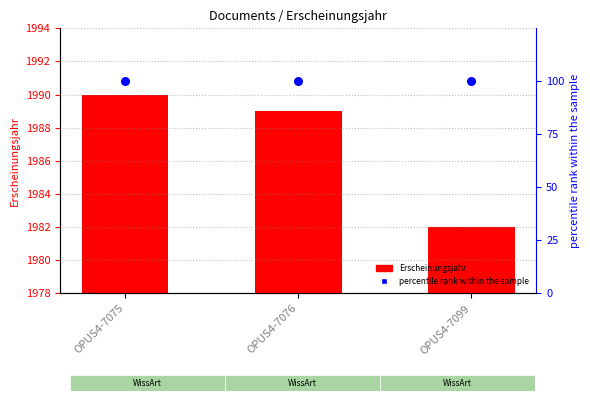

Which series contains the lowest Y value?

Erscheinungsjahr